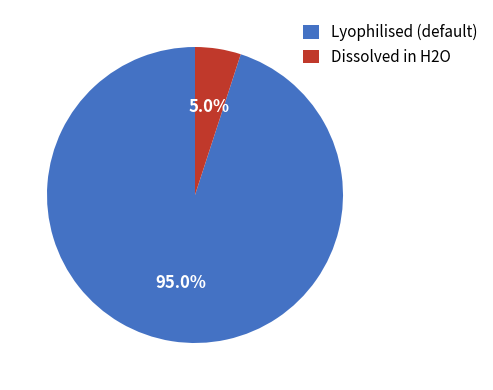

Is there any slice that represents more than half of the pie?

Yes